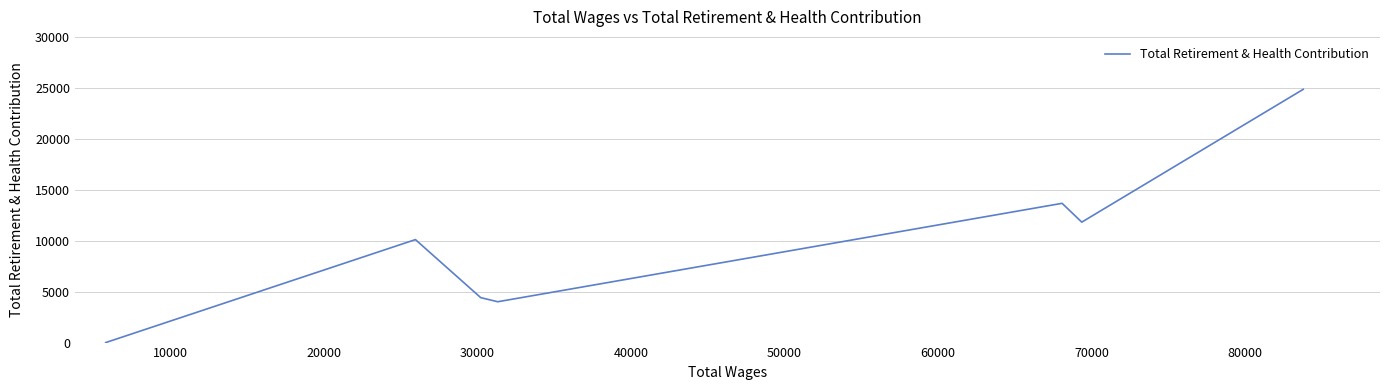

Is it true that the value at 50000 is 4229?

False